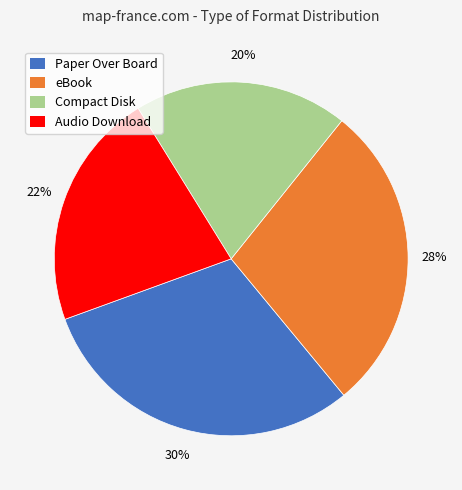

To the nearest percent, what is the average slice percentage?

25%